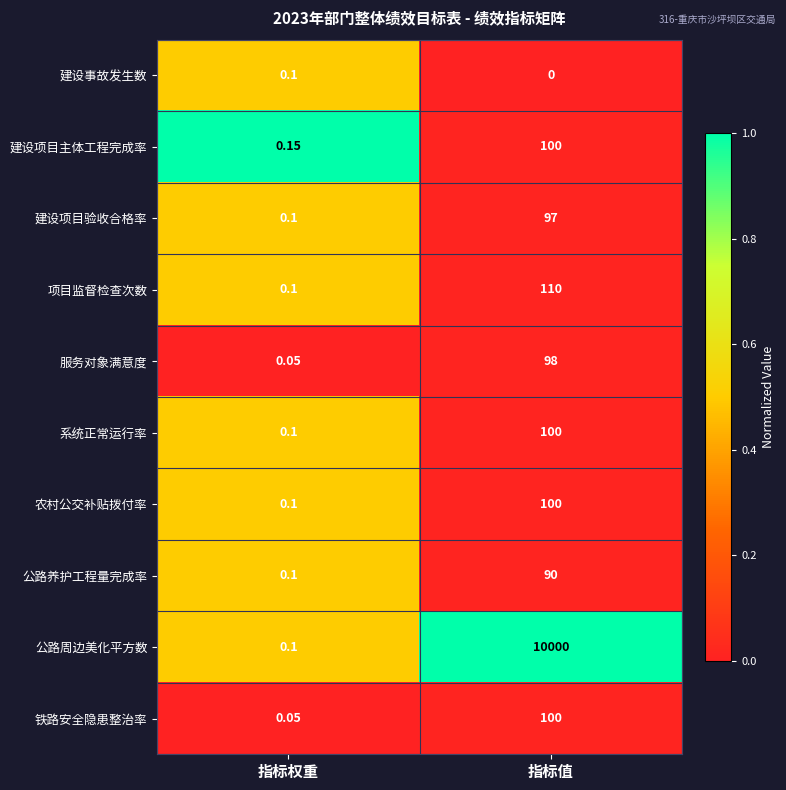

At how many categories does at least one series exceed 0?

2